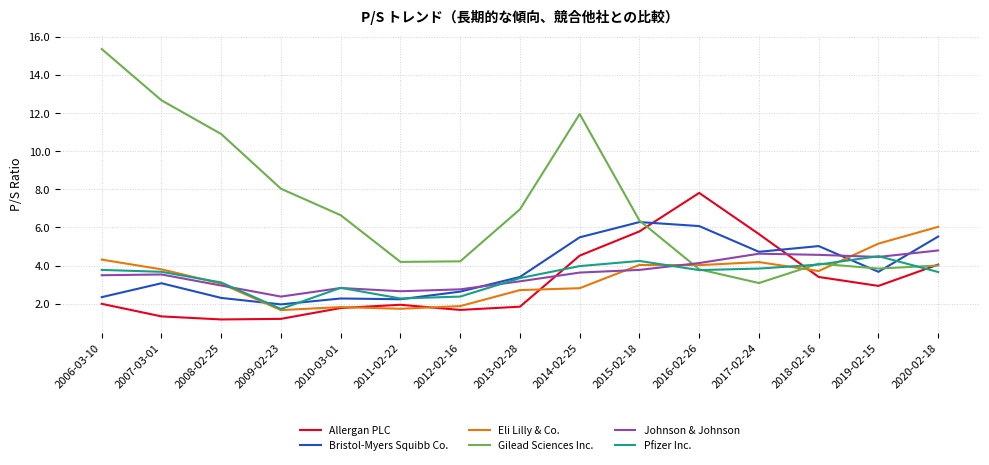

What is the approximate value of Gilead Sciences Inc. at 2015-02-18?

6.4